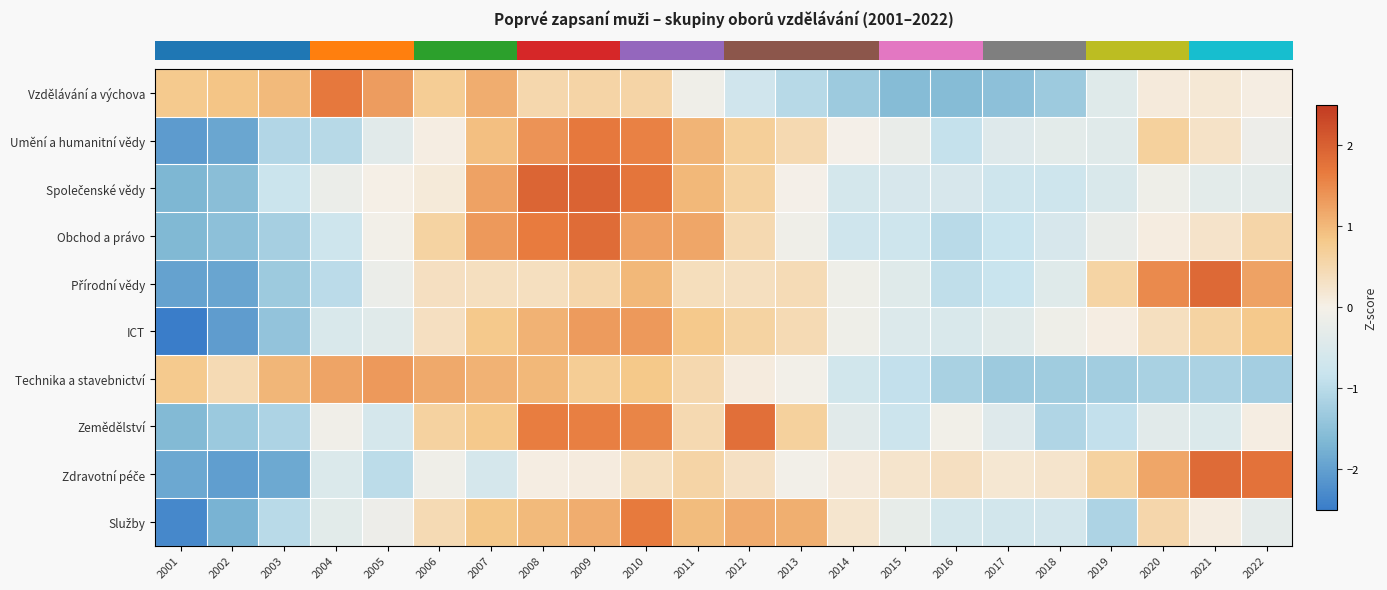

At how many categories does at least one series exceed -1?

22